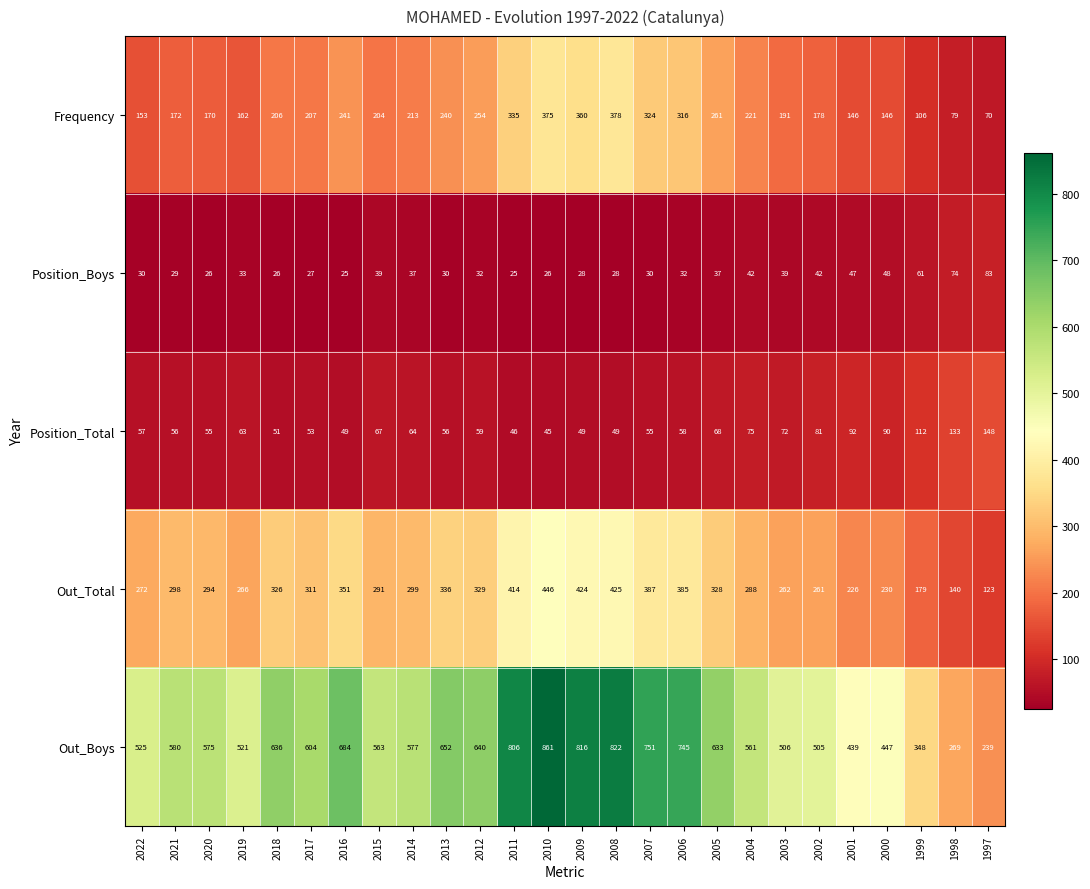

Is it true that Frequency equals 285 at 2020?

False